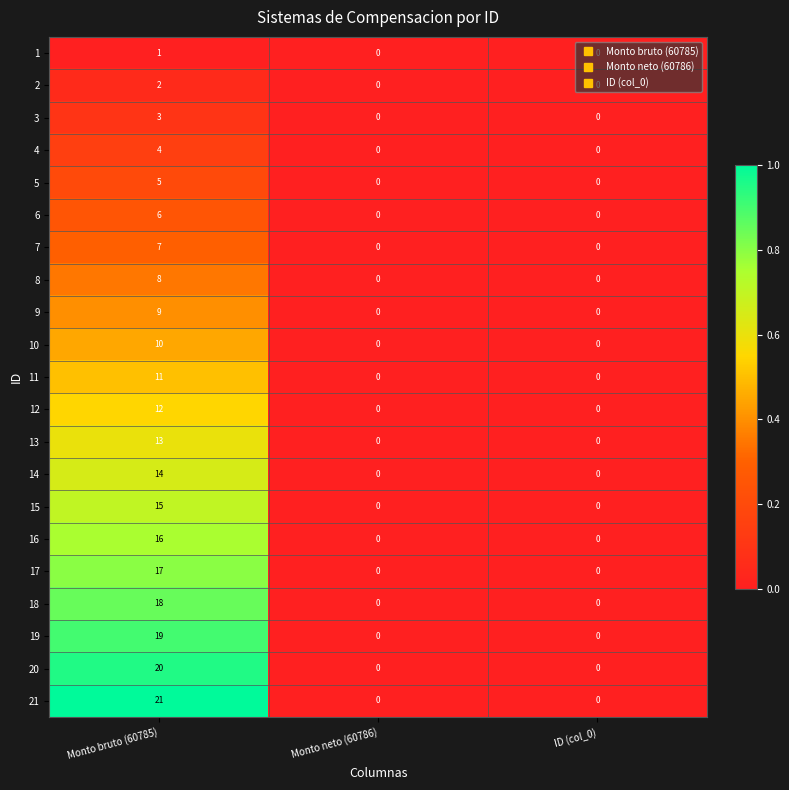

Rank the series by their maximum value, from highest to lowest.

21, 20, 19, 18, 17, 16, 15, 14, 13, 12, 11, 10, 9, 8, 7, 6, 5, 4, 3, 2, 1